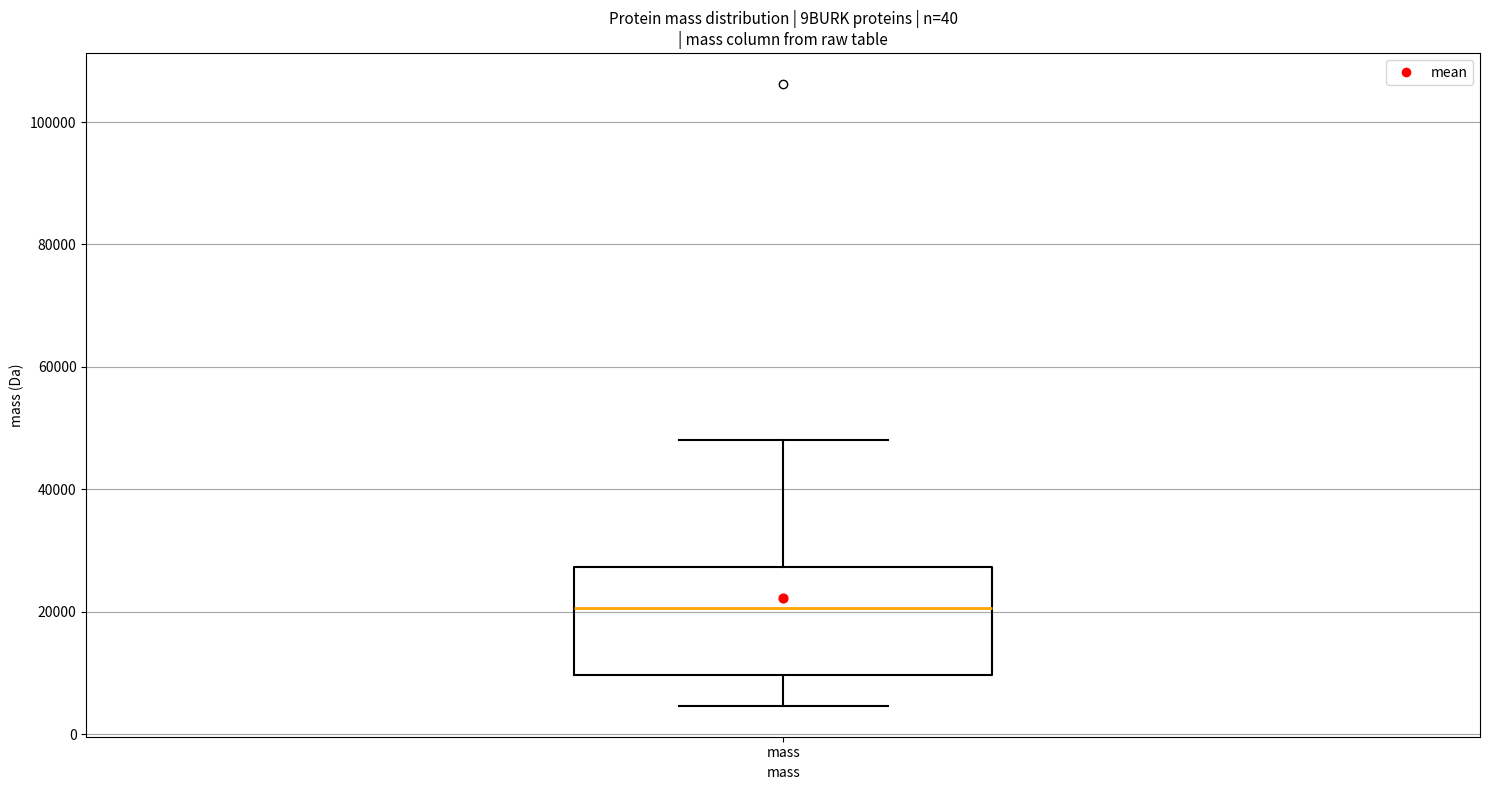

Where does the lower whisker of the box for mass end on the y-axis? The values are not printed on the chart, so give them approximately, as read against the axis.

4000